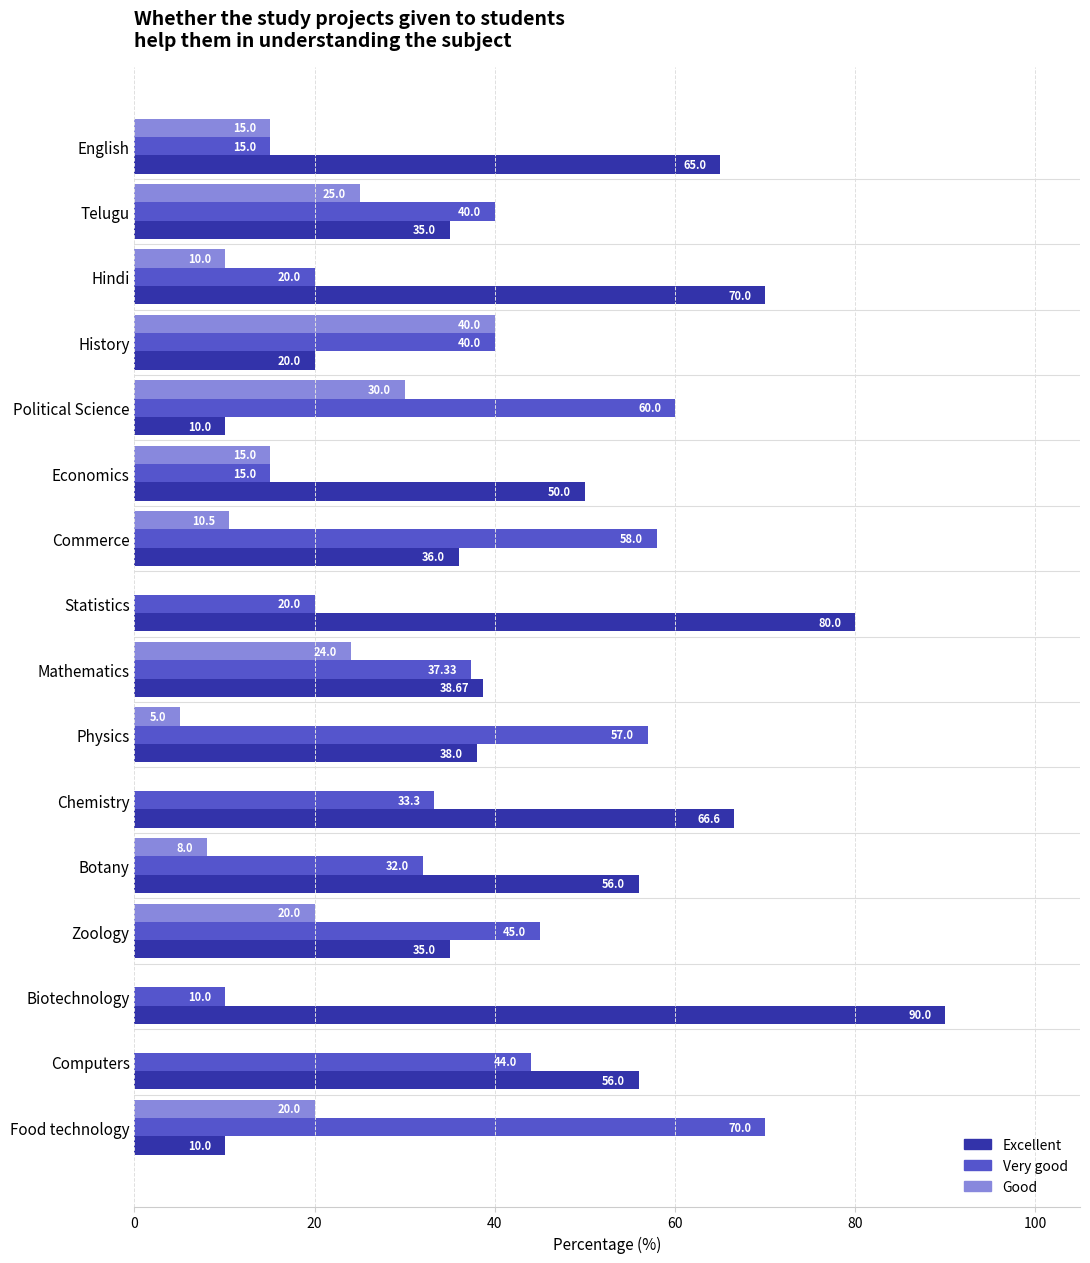

Which series has the largest total across all categories?

Excellent